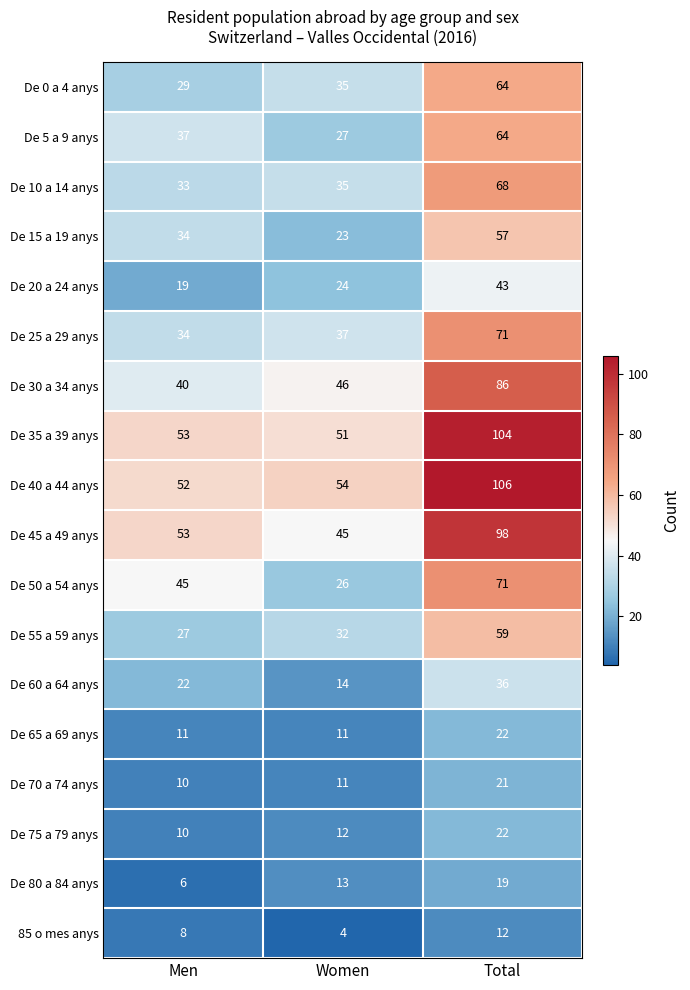

Read the De 45 a 49 anys value at Women, to the nearest 5.

45